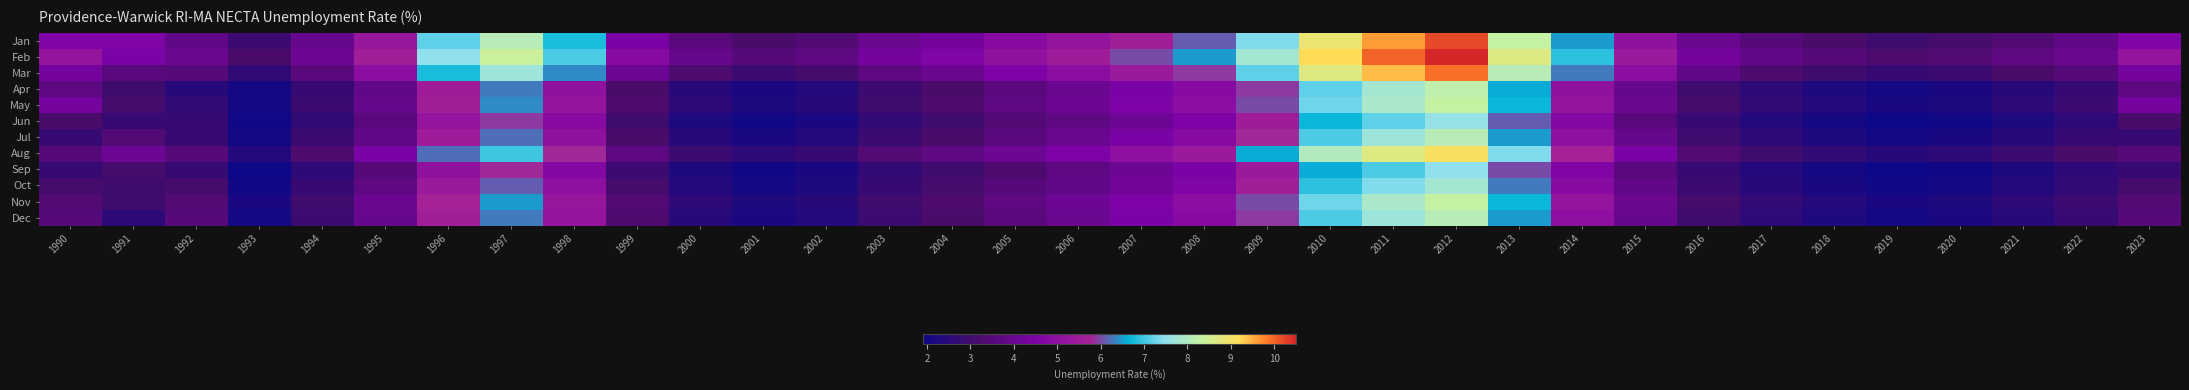

What is the greatest value displayed?

10.5